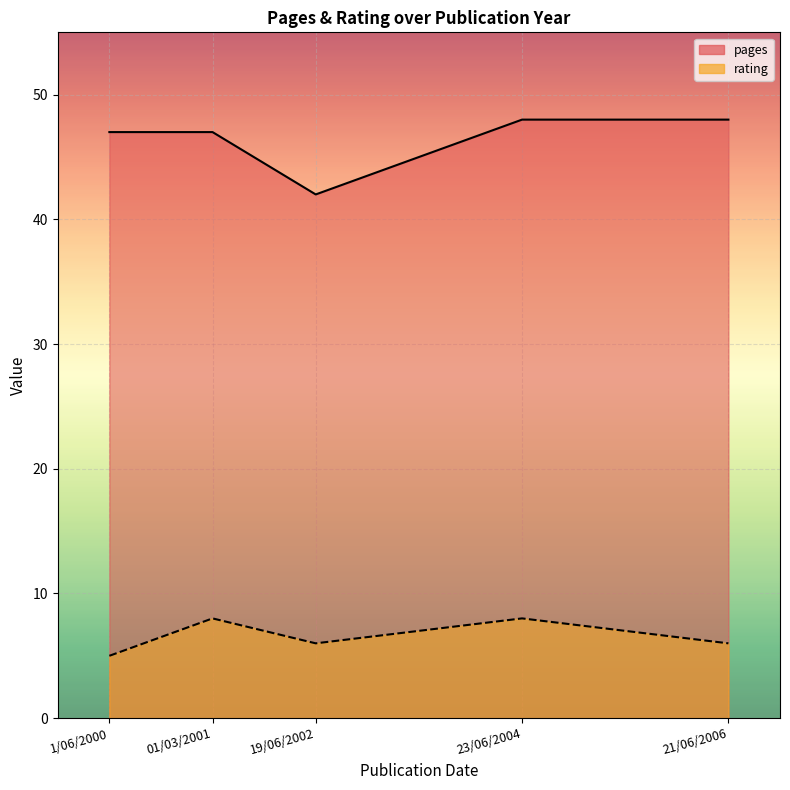

Between 01/03/2001 and 21/06/2006, which series saw the biggest shift?

rating